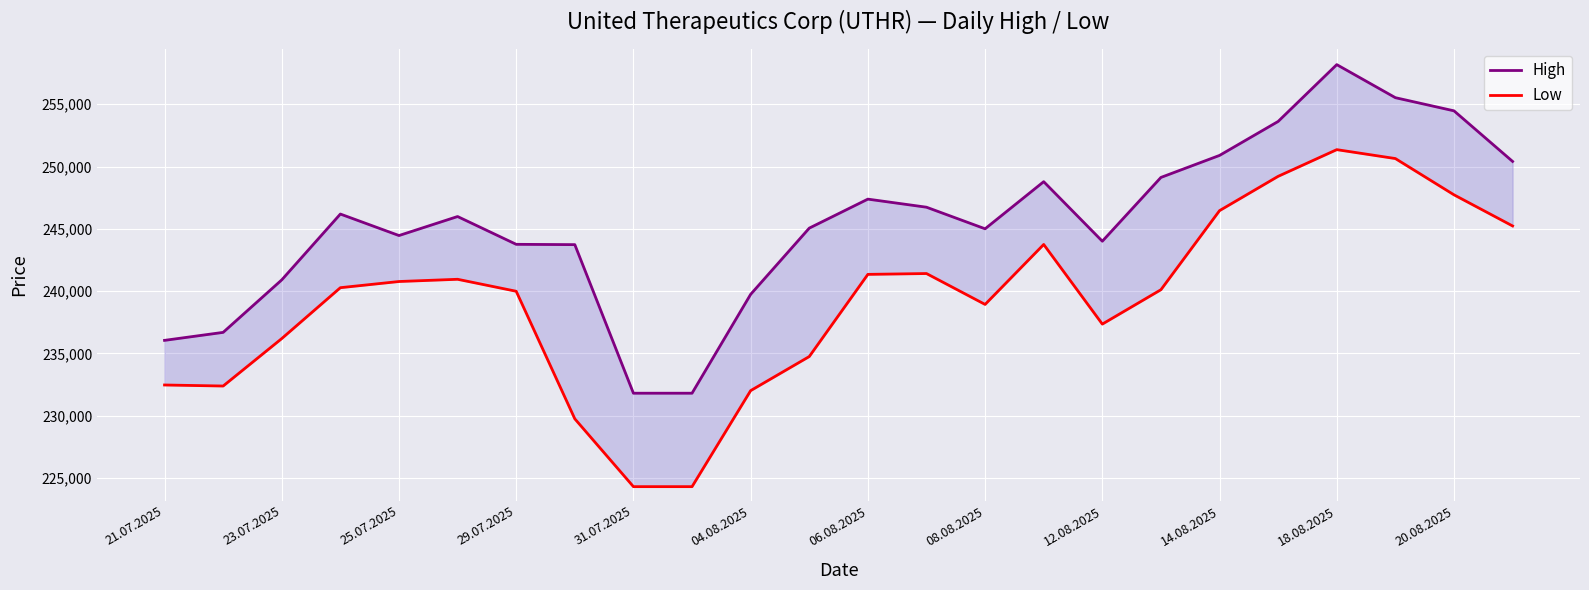

True or false: Low and High intersect in this chart.

False